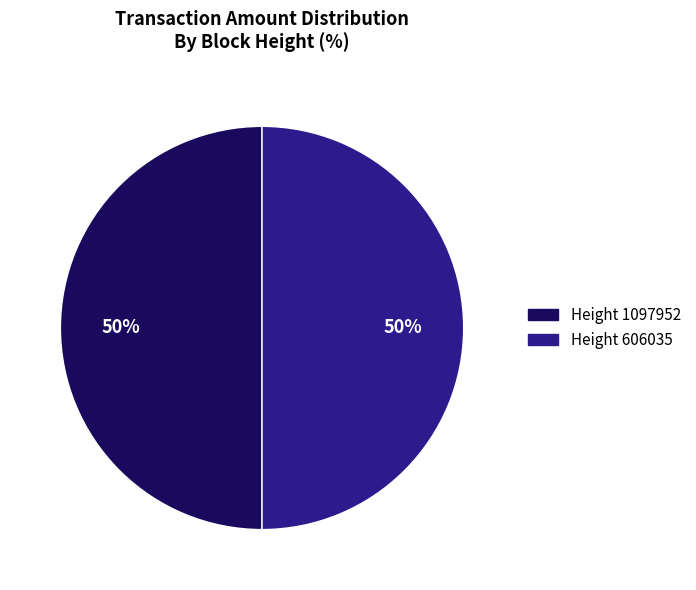

To the nearest percent, what is the average slice percentage?

50%